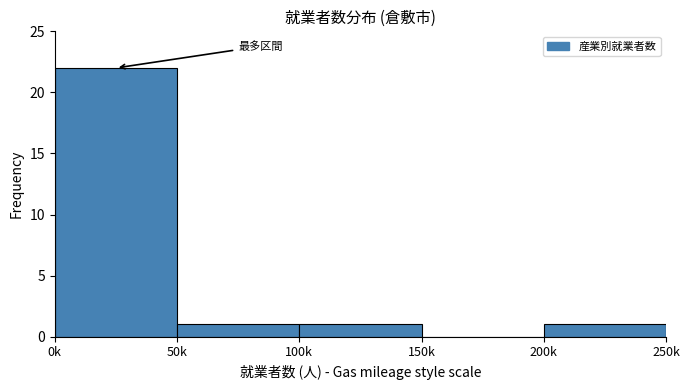

Reading left to right, transcribe all the data shown in this chart.

0k=22	50k=1	100k=1	150k=0	200k=1